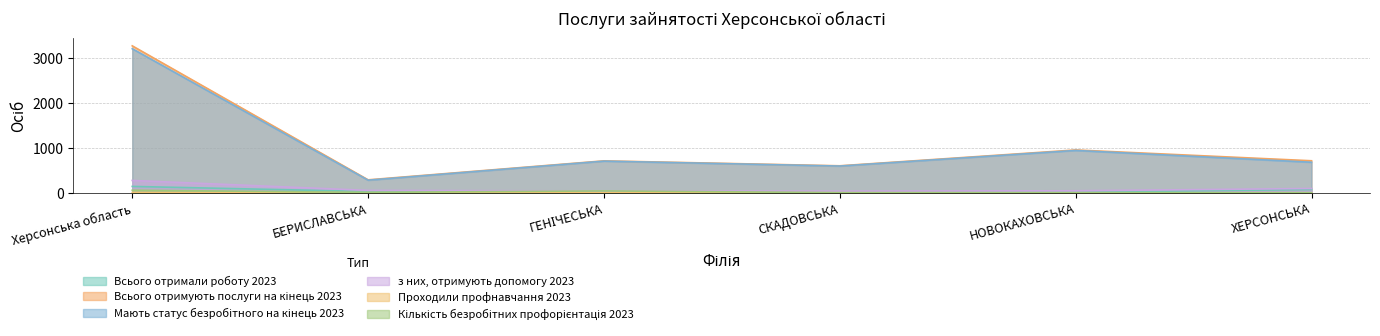

What is the minimum value for Мають статус безробітного на кінець 2023?

282